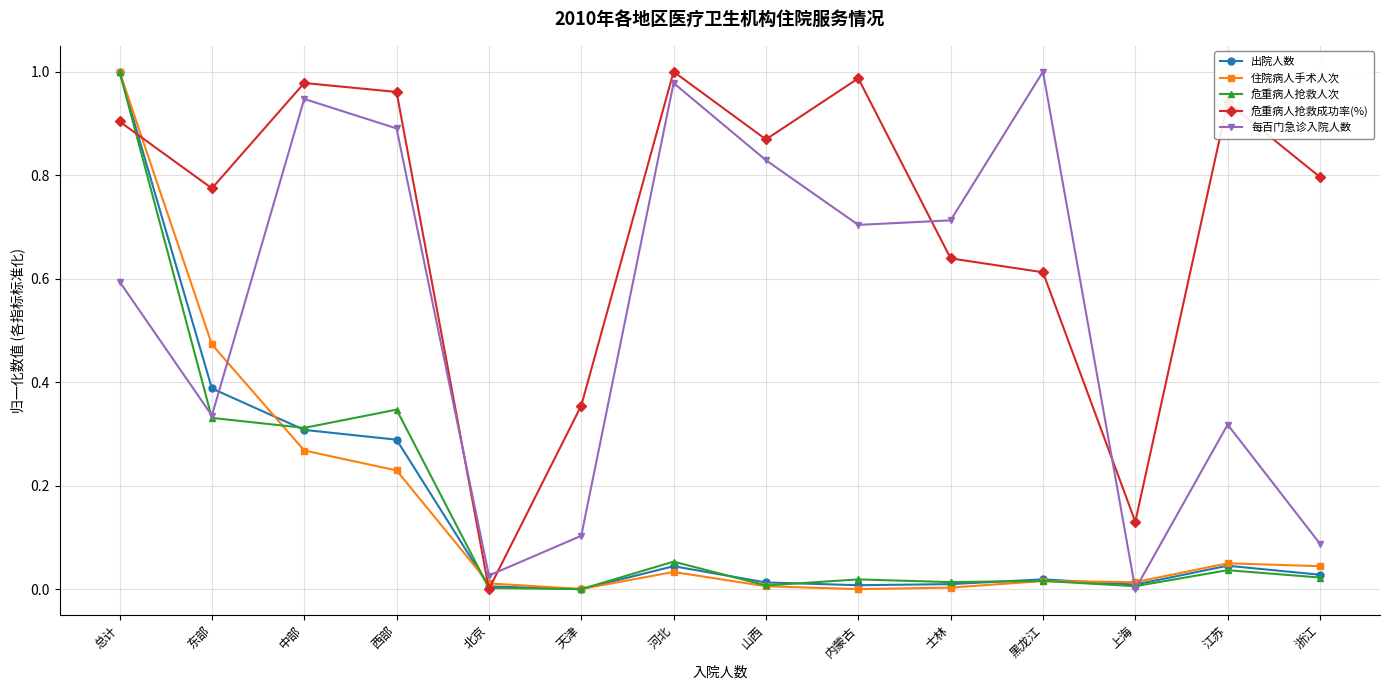

The 出院人数 series shows 0.0 at 黑龙江. True or false?

True